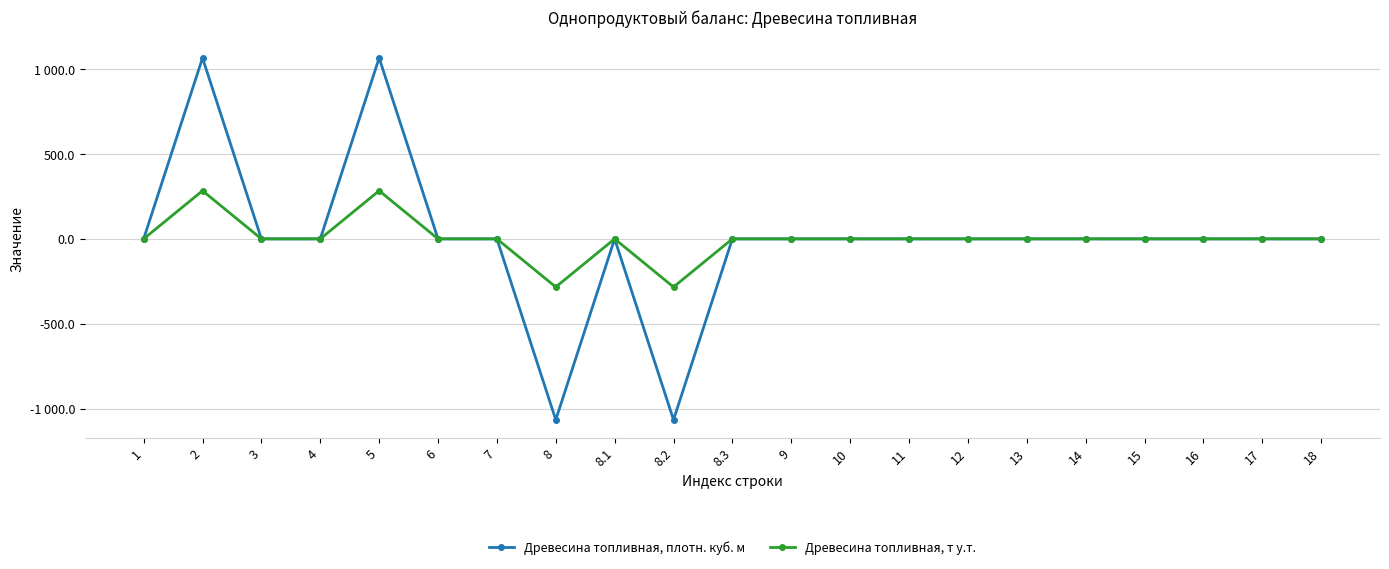

What are all the series names shown in the legend?

Древесина топливная, плотн. куб. м, Древесина топливная, т у.т.